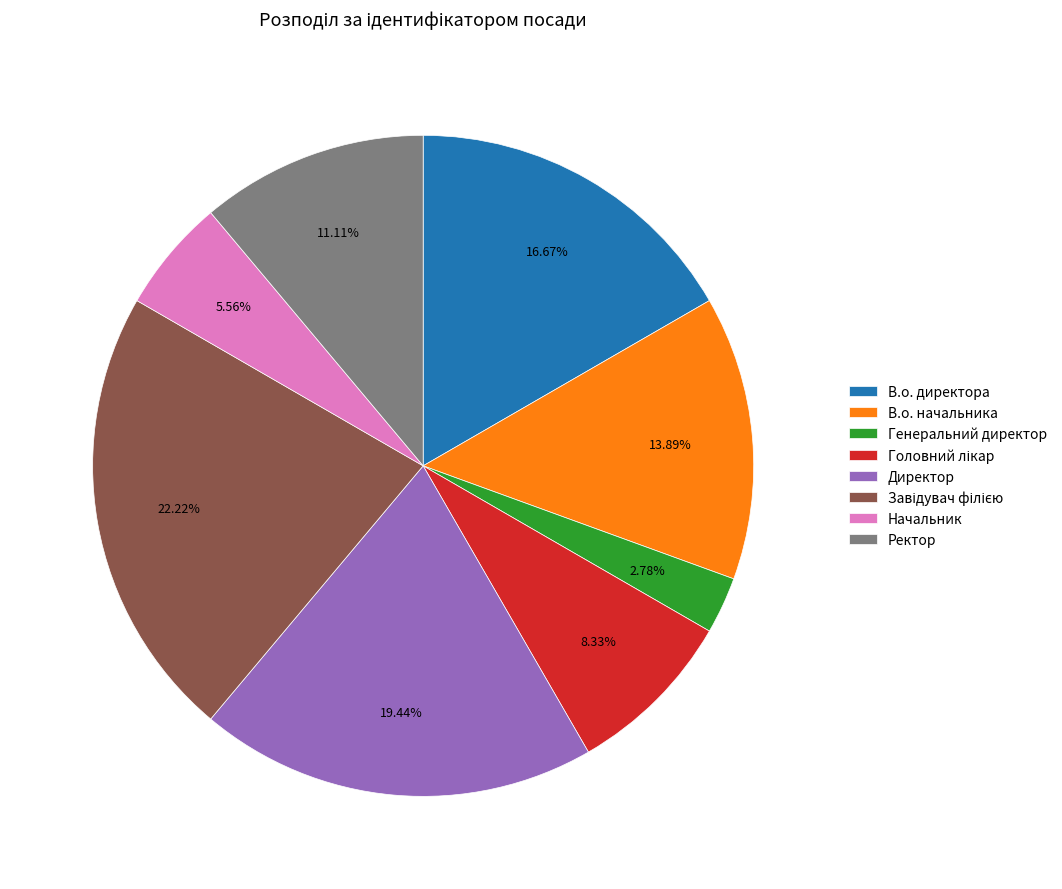

How many slices are in this pie chart?

8